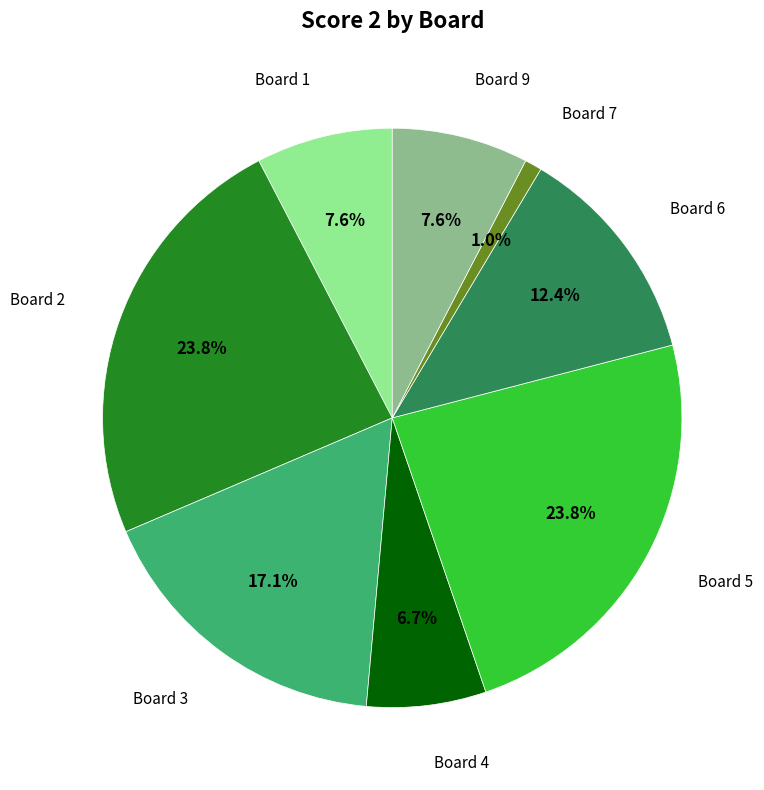

Does any single category account for the majority?

No